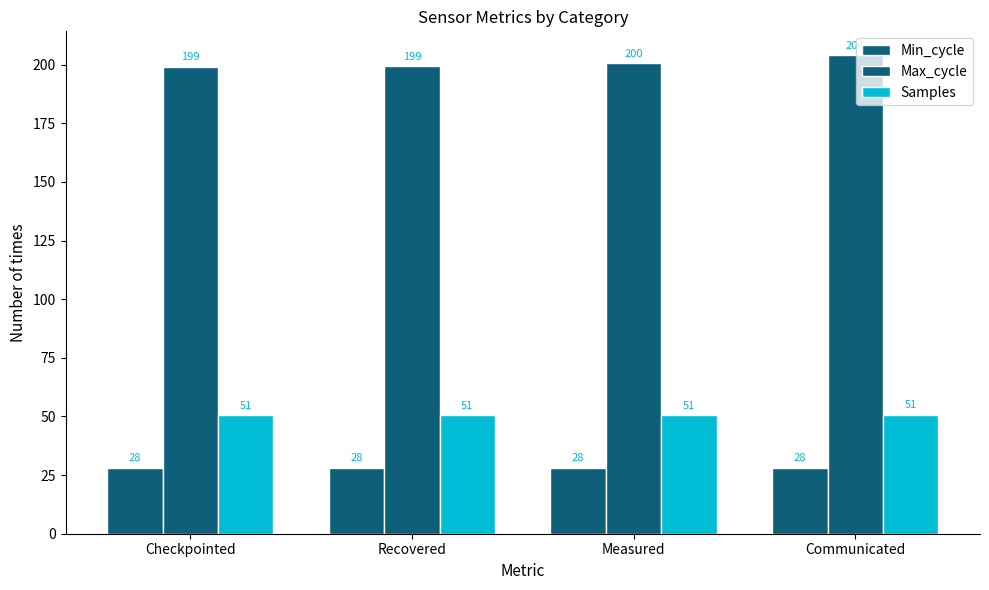

Is the value of Samples at Measured greater than the value of Min_cycle at Measured?

Yes